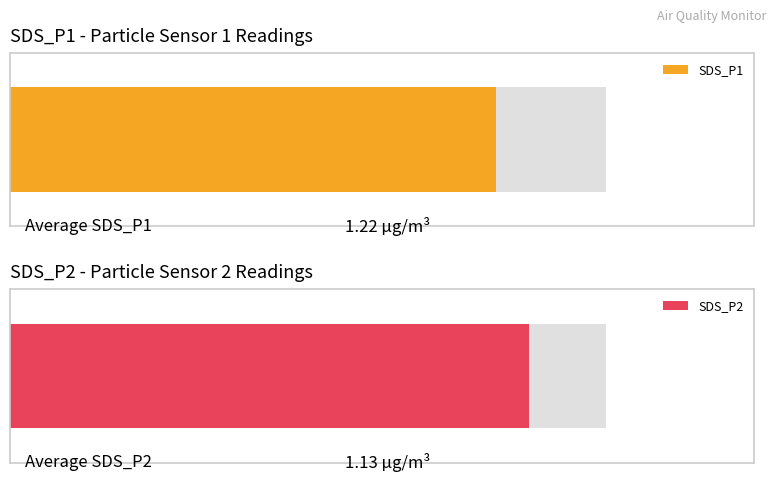

Rank the series at 00:03 from highest to lowest value.

SDS_P1, SDS_P2